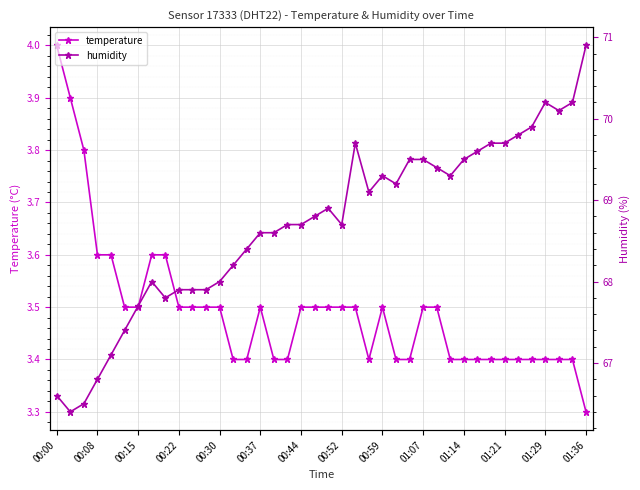

The value of temperature at 01:36 is 3.3. True or false?

True